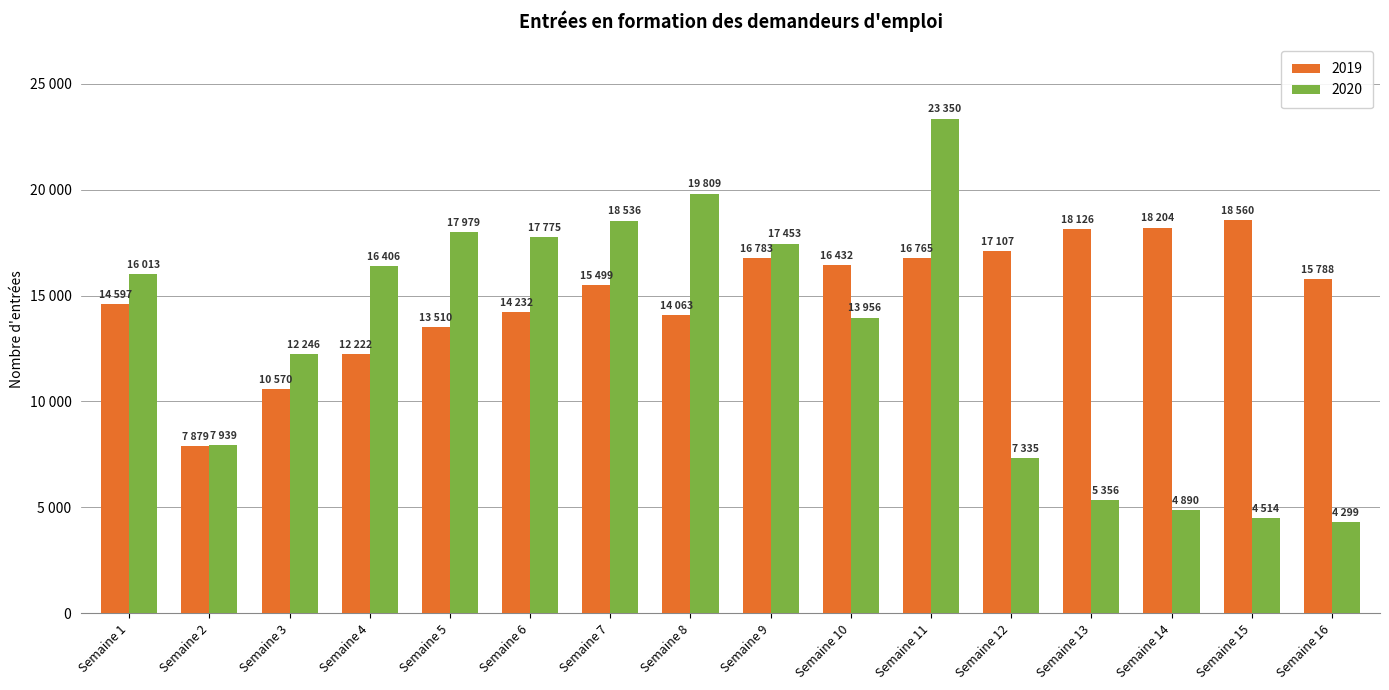

What are all the series names shown in the legend?

2019, 2020